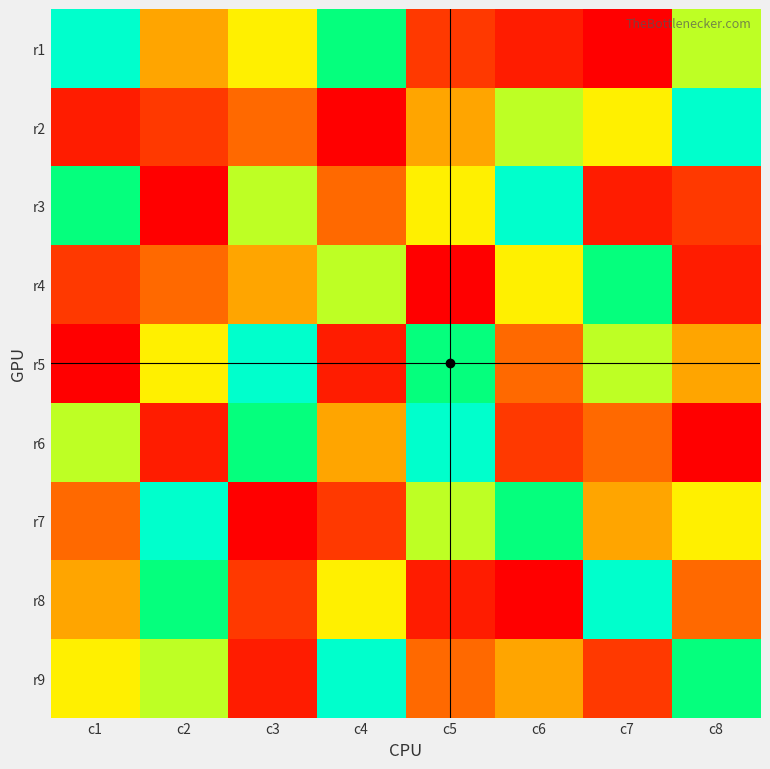

What is the spread (max minus min) of values at c3?

8